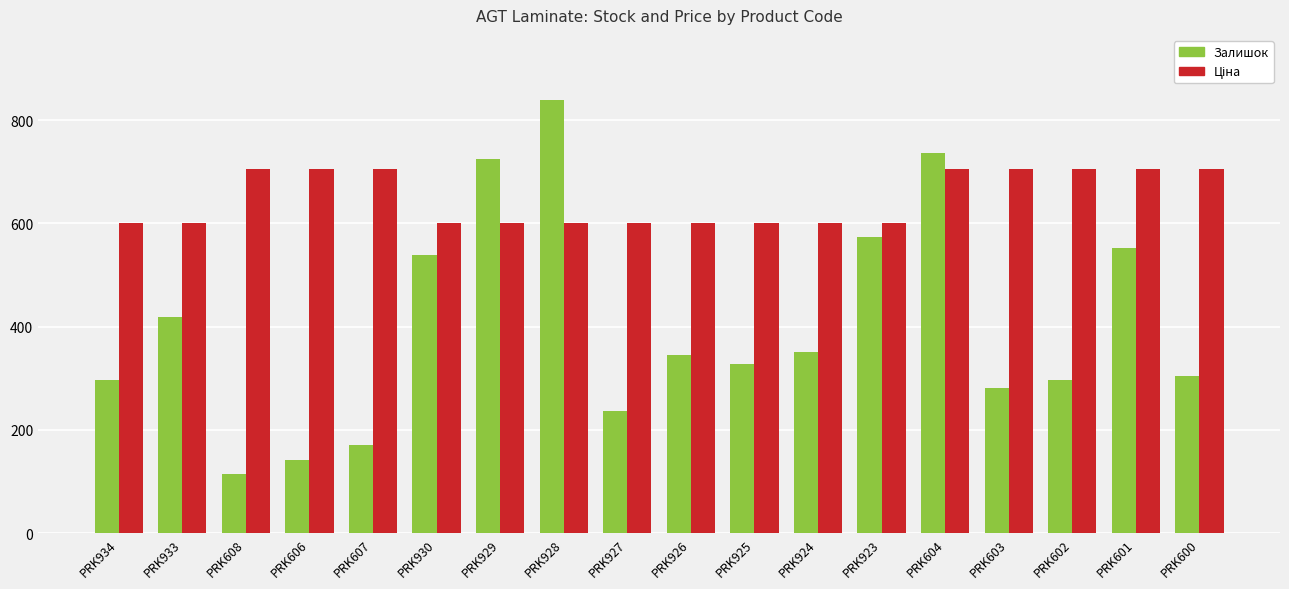

What is the difference between the Залишок values at PRK930 and PRK927?

301.0